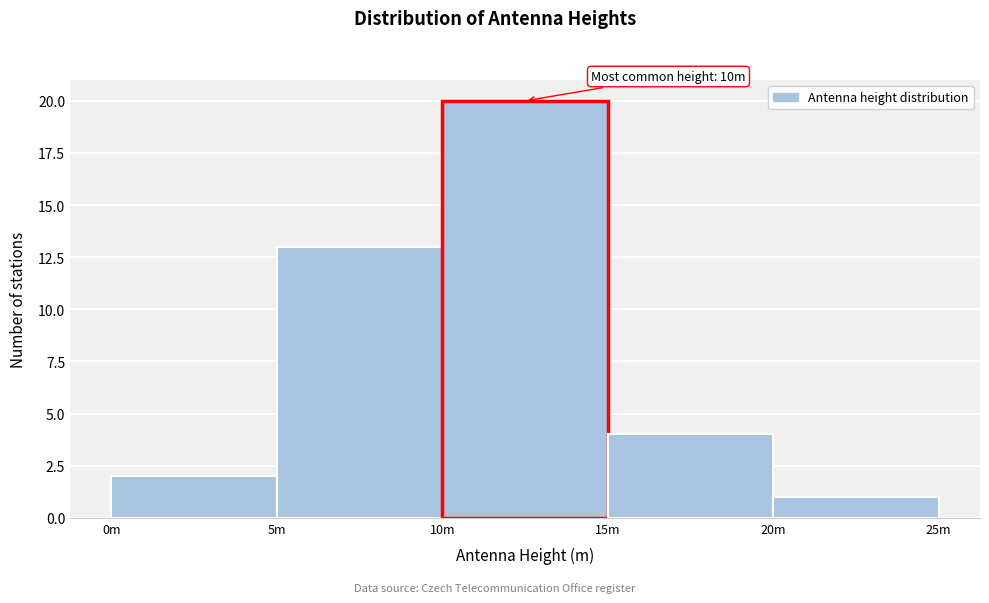

Reading left to right, what are all the values shown in this chart?

2	13	20	4	1